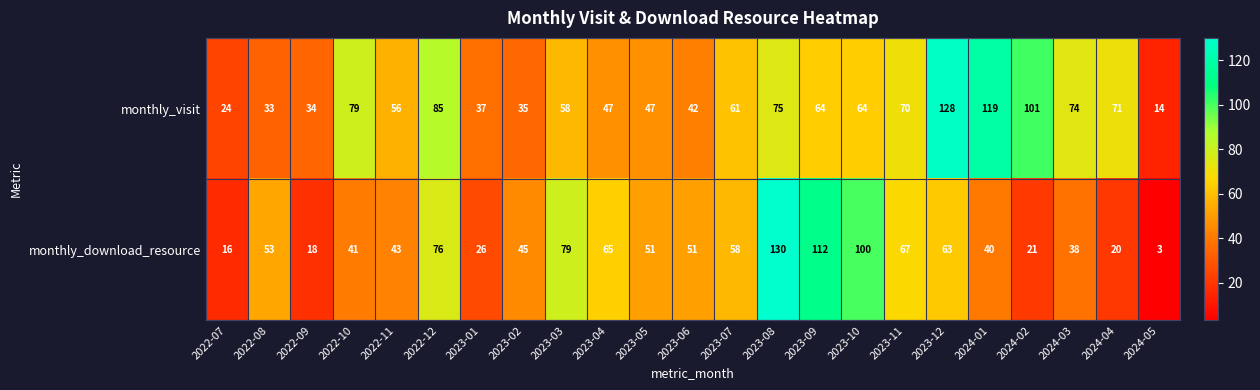

What is the approximate value of monthly_download_resource at 2023-09, to the nearest 5?

110